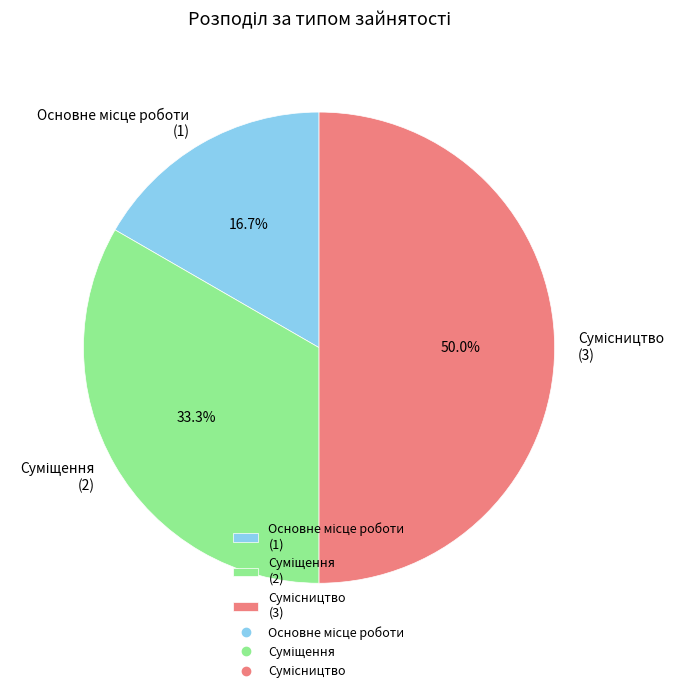

Count the number of slices in the pie.

3